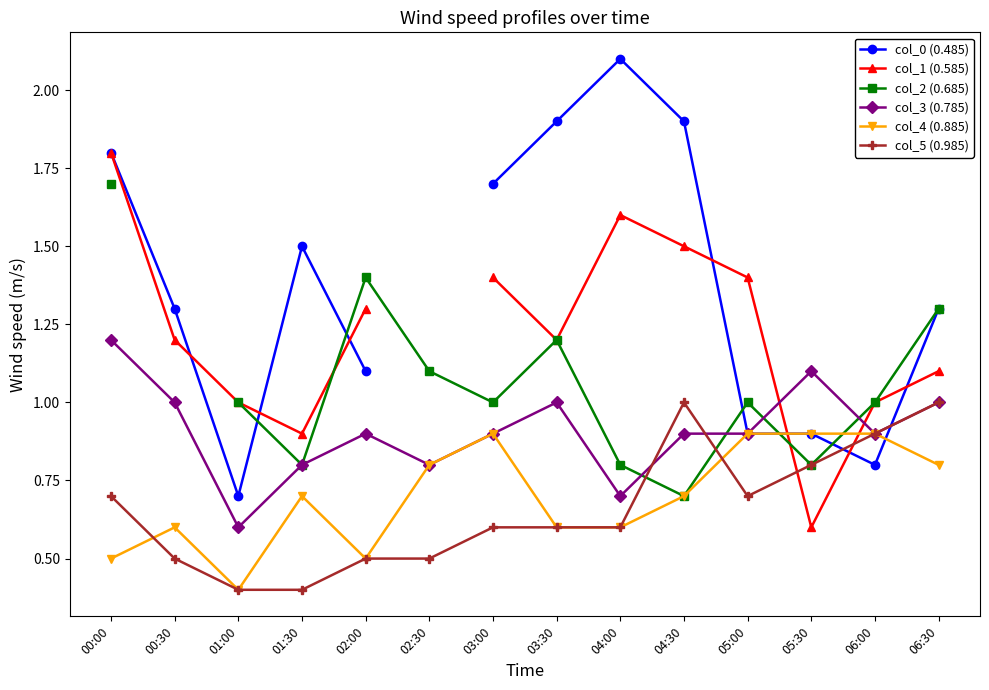

At how many categories does at least one series exceed 1?

12